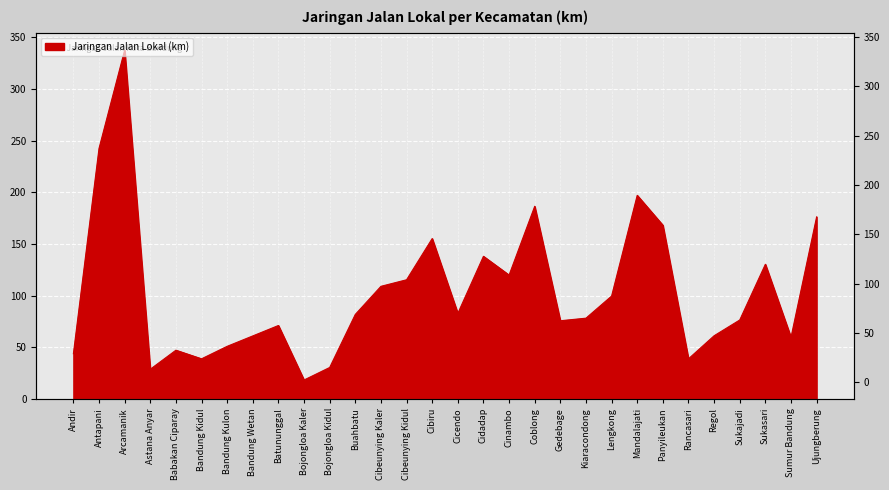

At which label is the value closest to 177?

Ujungberung